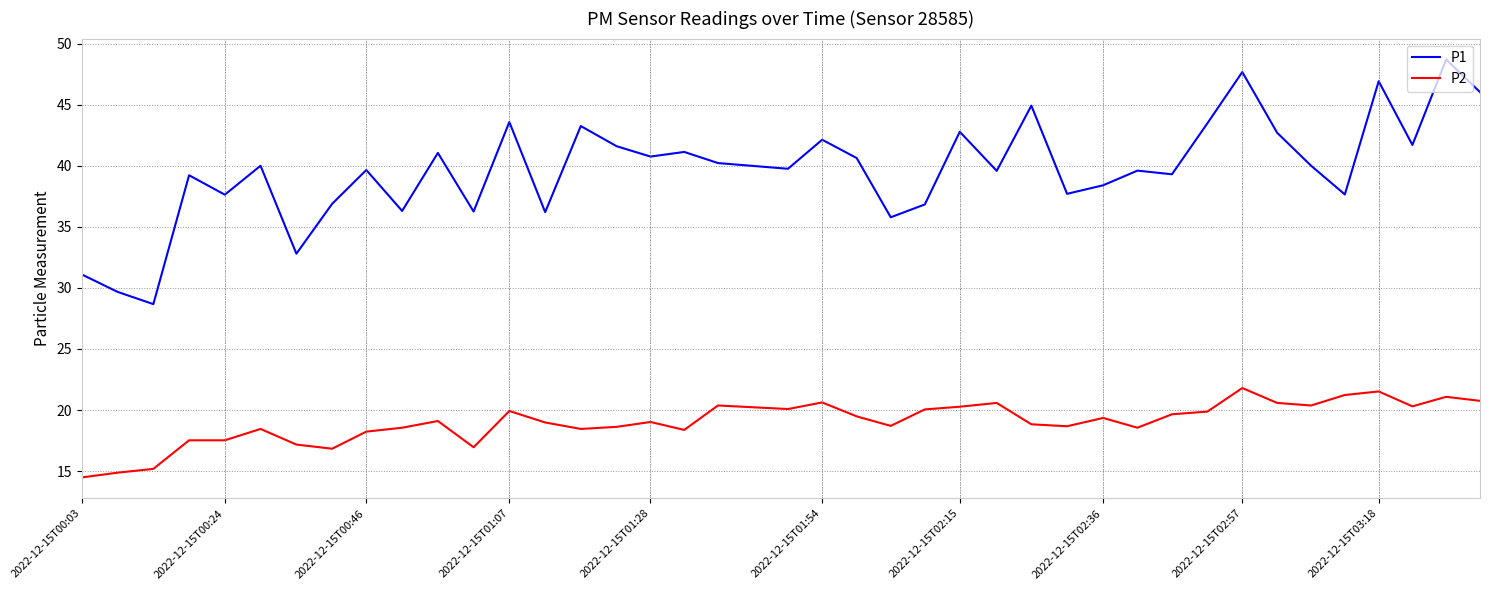

What is the greatest value displayed?

48.7